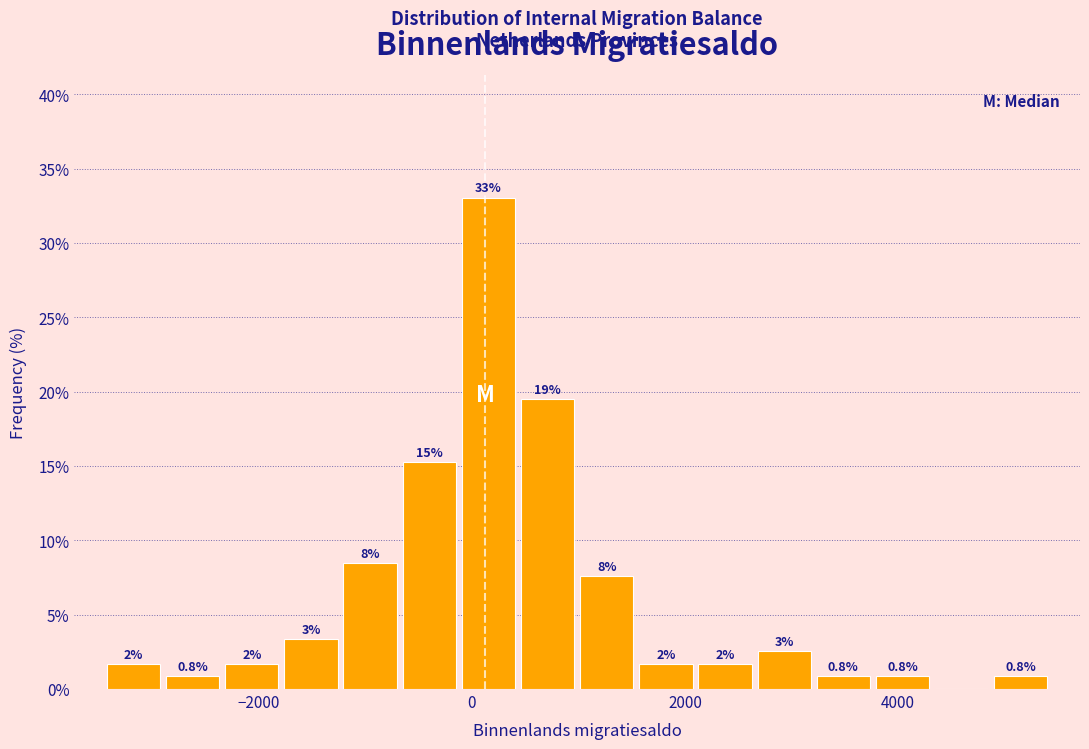

Around what value on the x-axis is the tallest bar? Give the approximate position of its centre, as read against the axis.

200